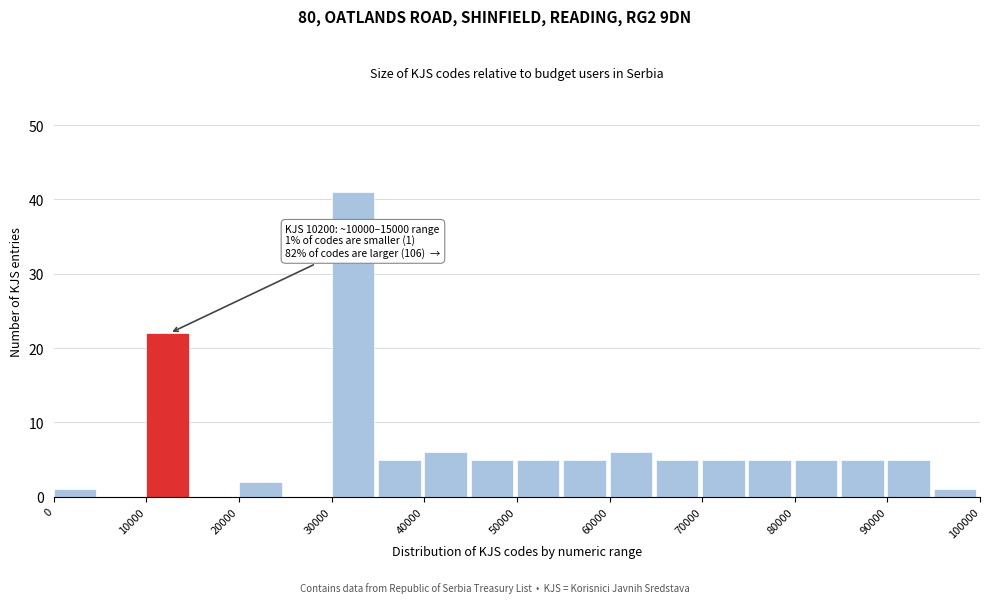

Over which range of the x-axis is the bar tallest?

30000 to 35000